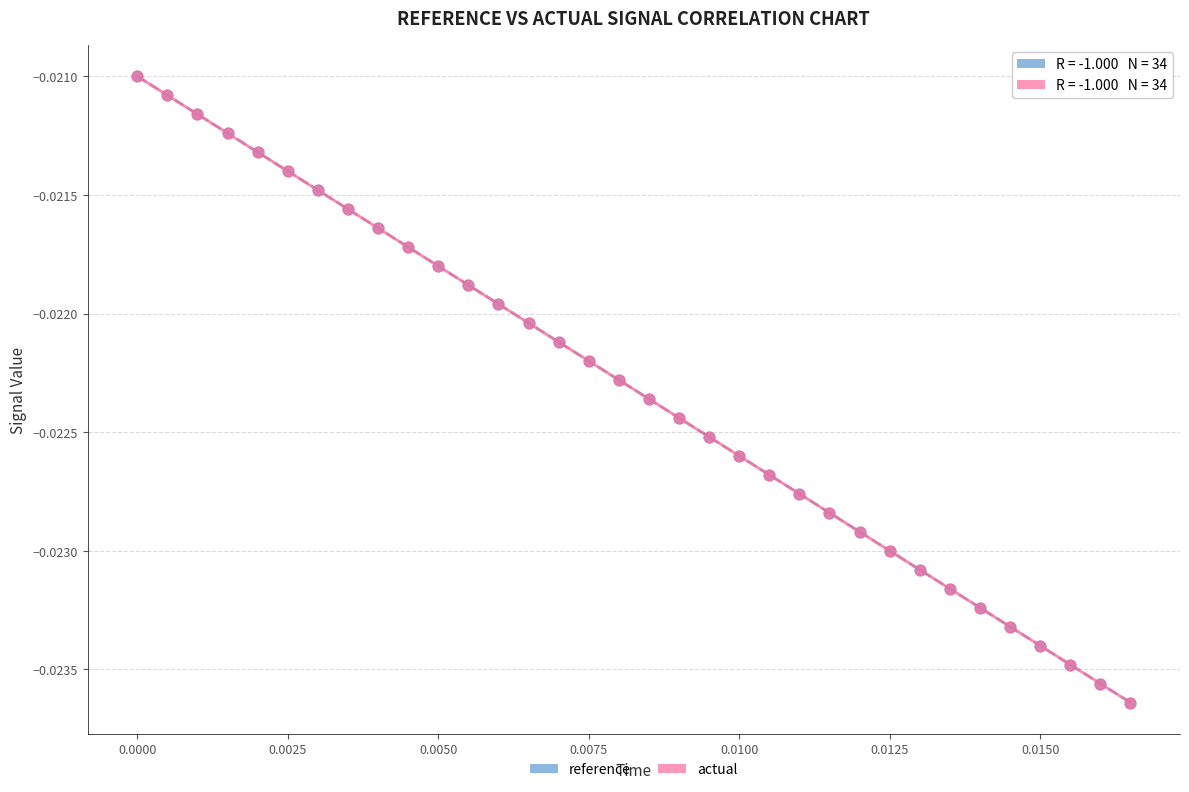

What are all the series names shown in the legend?

reference, actual